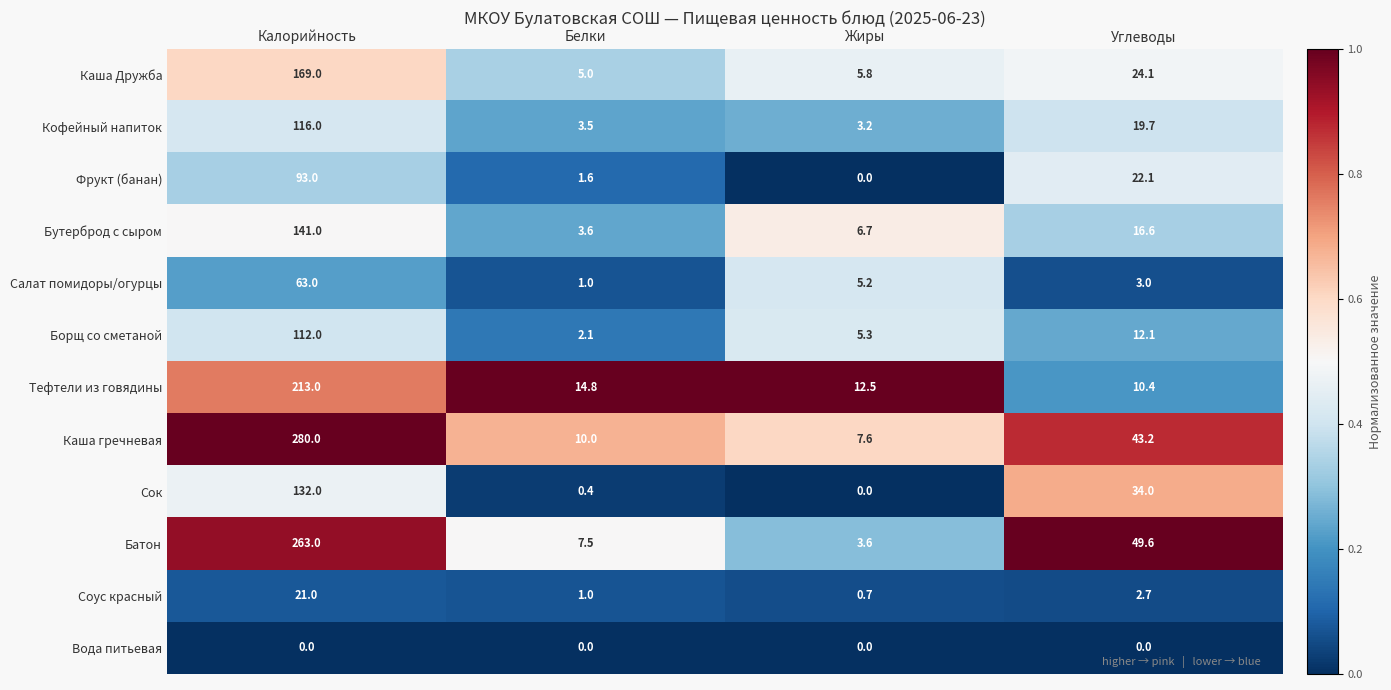

Which series has the largest total across all categories?

Каша гречневая